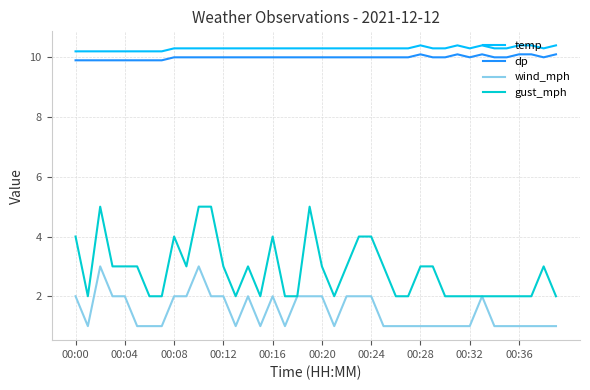

What is the maximum value shown in the chart?

10.4